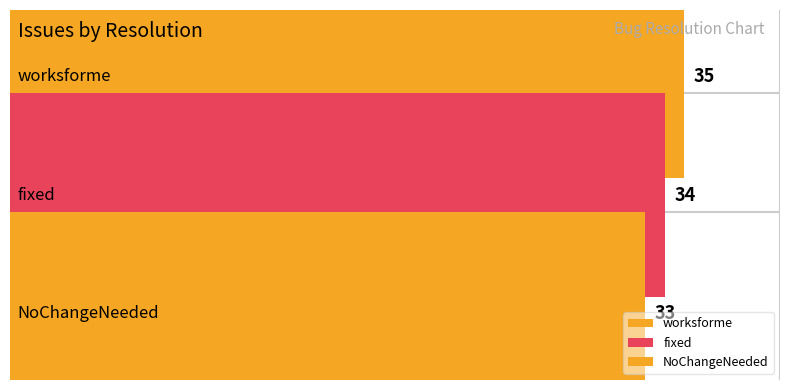

Which label corresponds to the largest value in the chart?

worksforme